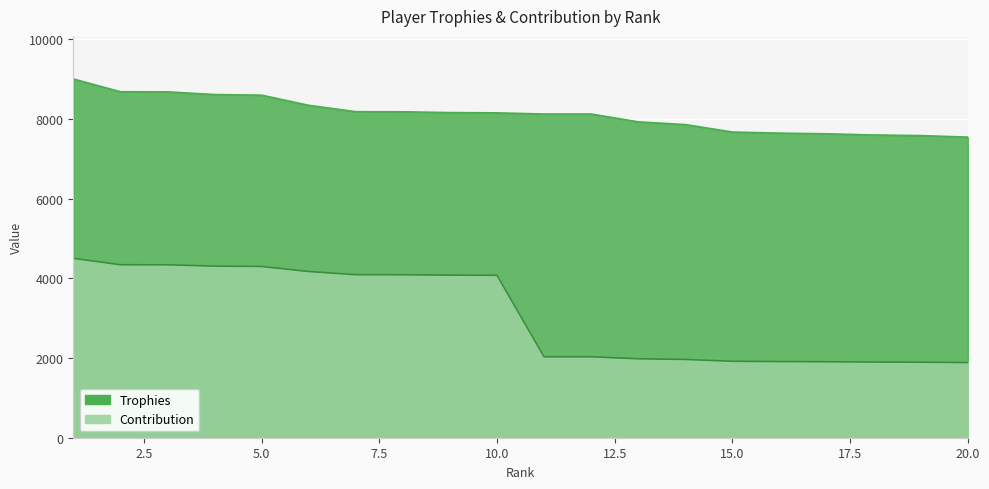

Reading left to right, what are all the values shown in this chart?

Trophies: 1=9000	2=8679	3=8676	4=8609	5=8593	6=8338	7=8178	8=8176	9=8156	10=8149	11=8120	12=8120	13=7923	14=7855	15=7668	16=7641	17=7624	18=7594	19=7579	20=7540
Contribution: 1=4500	2=4339	3=4338	4=4304	5=4296	6=4169	7=4089	8=4088	9=4078	10=4074	11=2030	12=2030	13=1980	14=1963	15=1917	16=1910	17=1906	18=1898	19=1894	20=1885